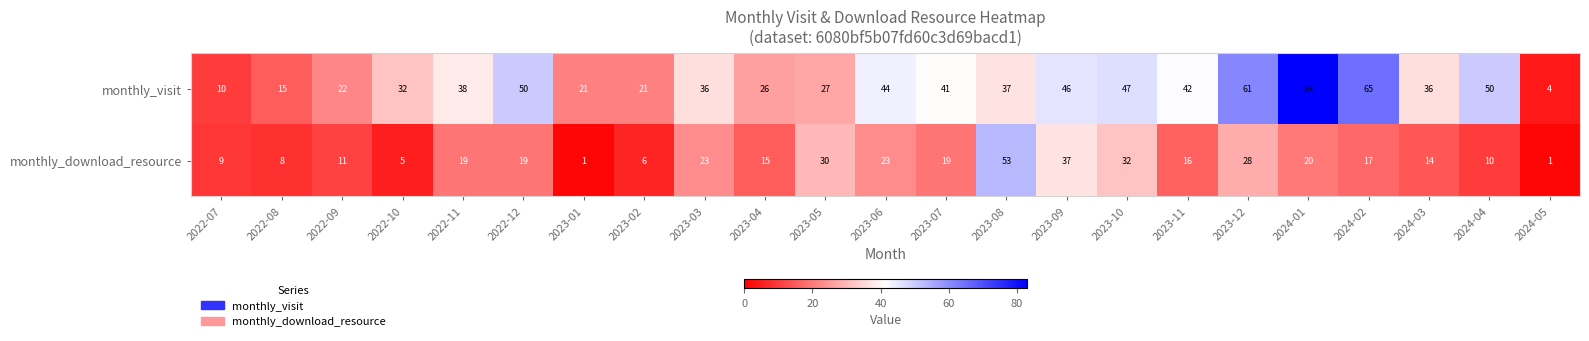

What is the sum of the monthly_download_resource values at 2023-06 and 2023-02?

29